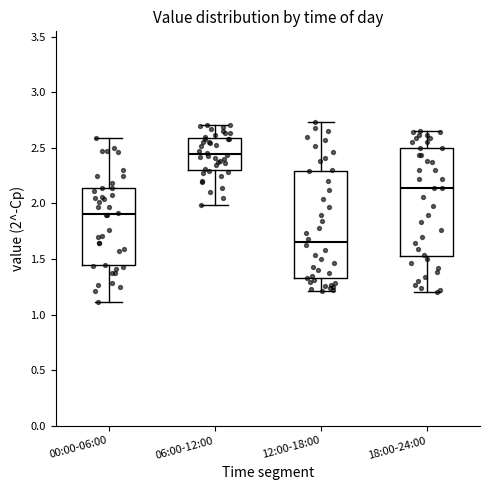

Which box has the lowest median line?

12:00-18:00